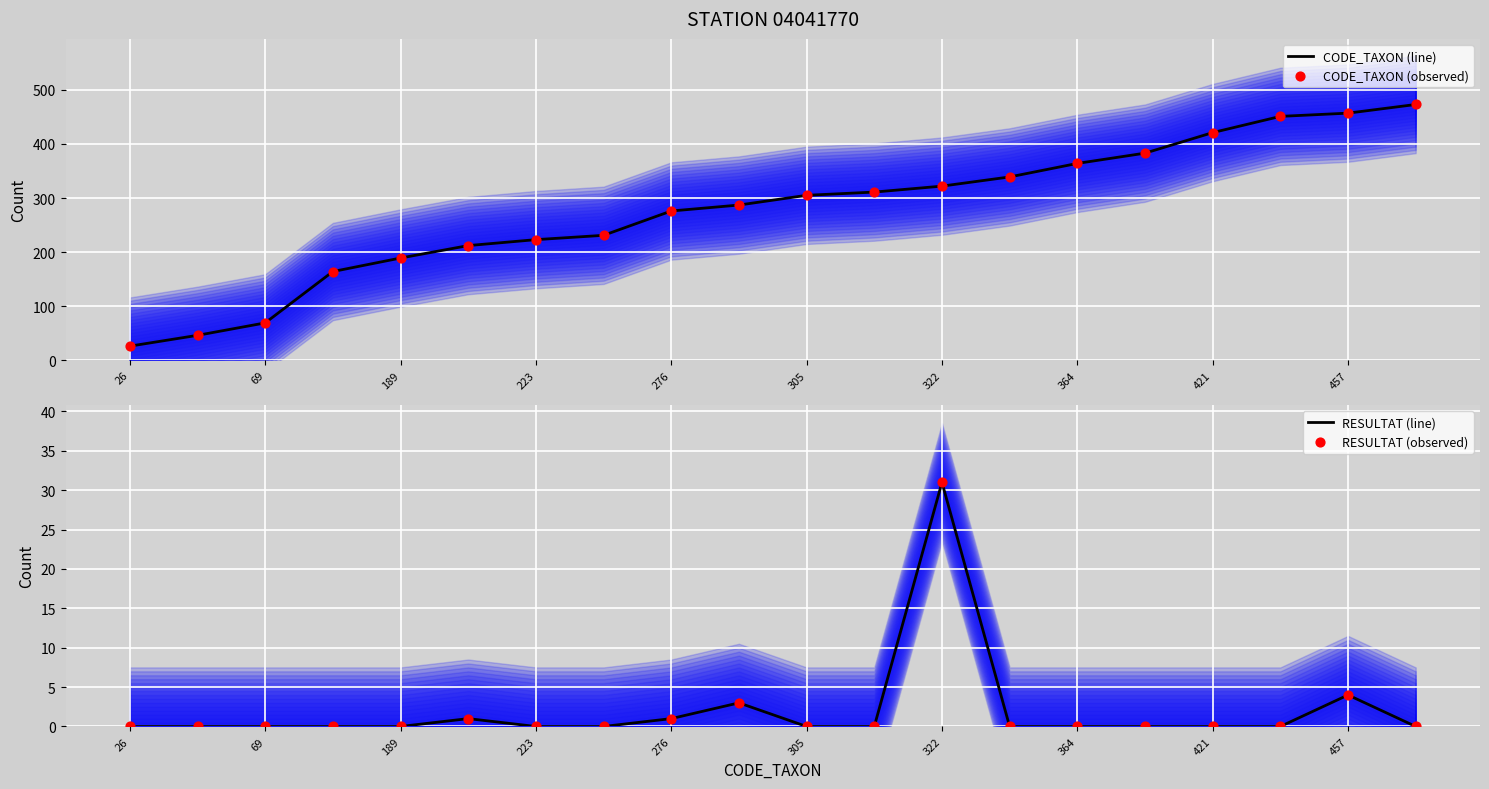

Which series contains the lowest Y value?

RESULTAT (line)